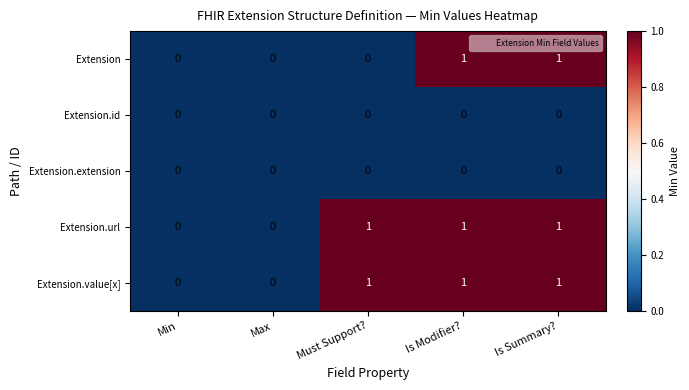

What is the total value across all series at Is Modifier??

3